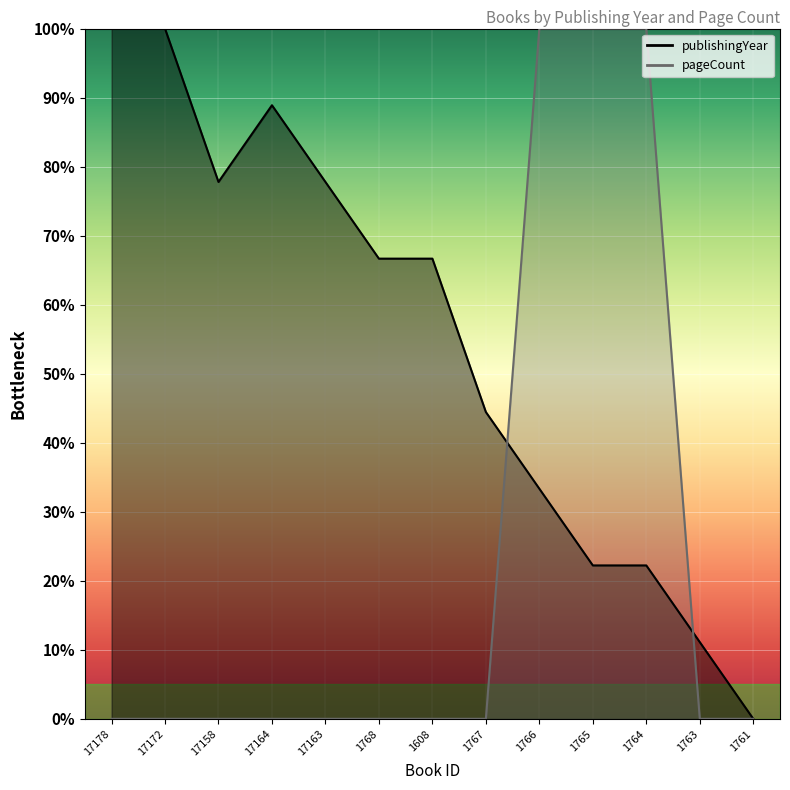

Between which two adjacent categories do publishingYear and pageCount first intersect?

1767 and 1766